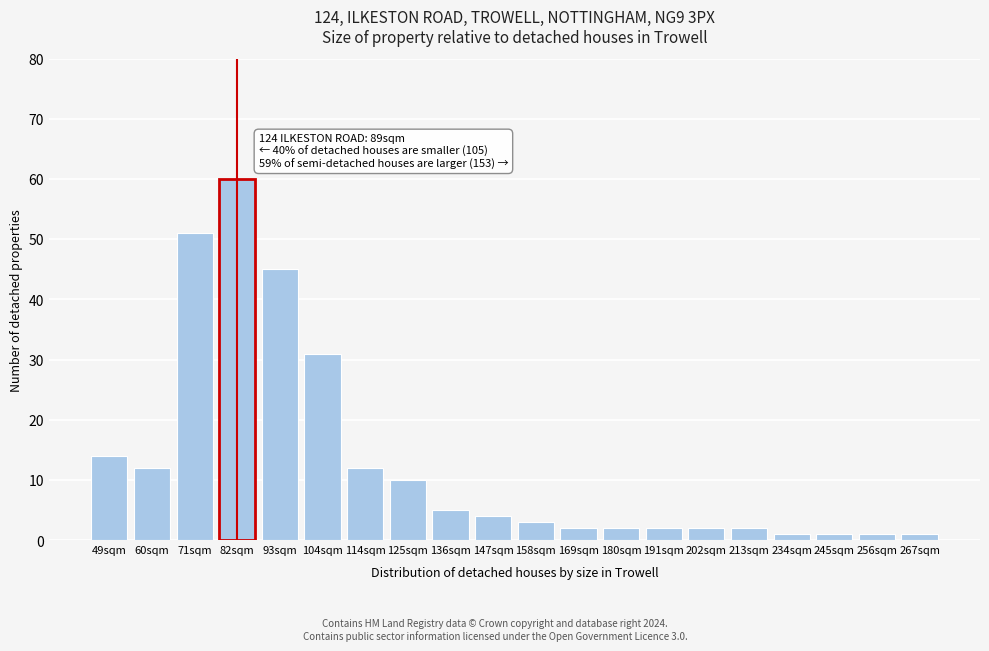

Reading left to right, list all the values displayed in this chart.

14	12	51	60	45	31	12	10	5	4	3	2	2	2	2	2	1	1	1	1